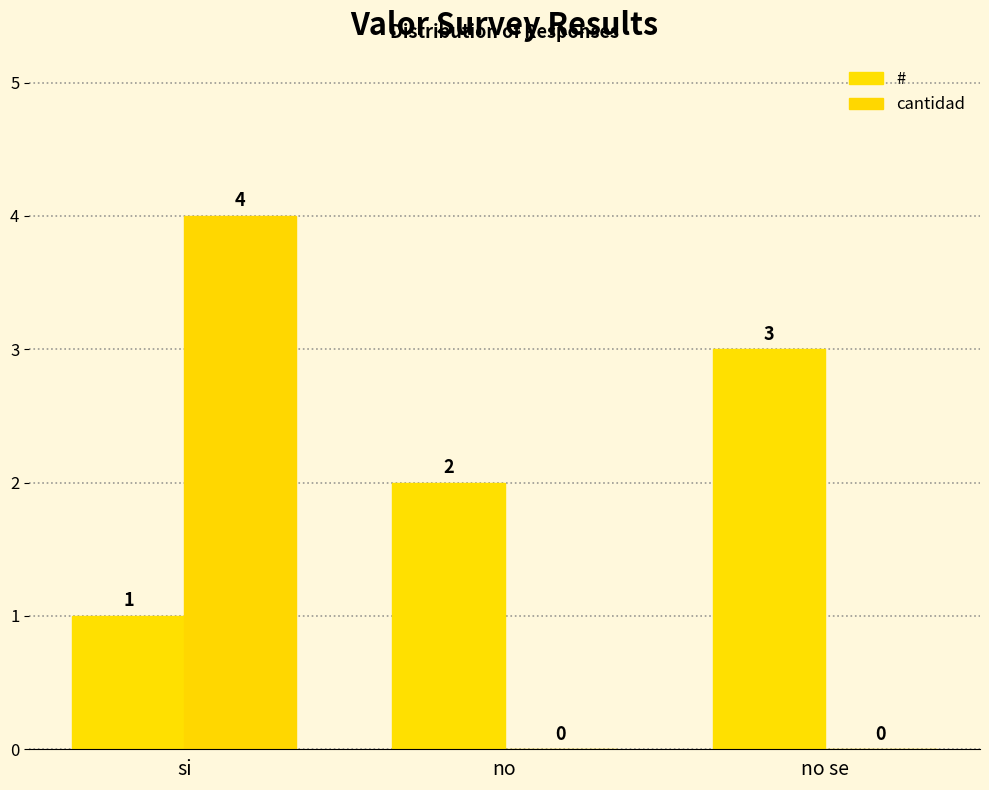

What is the difference between the maximum and minimum values in the # series?

2